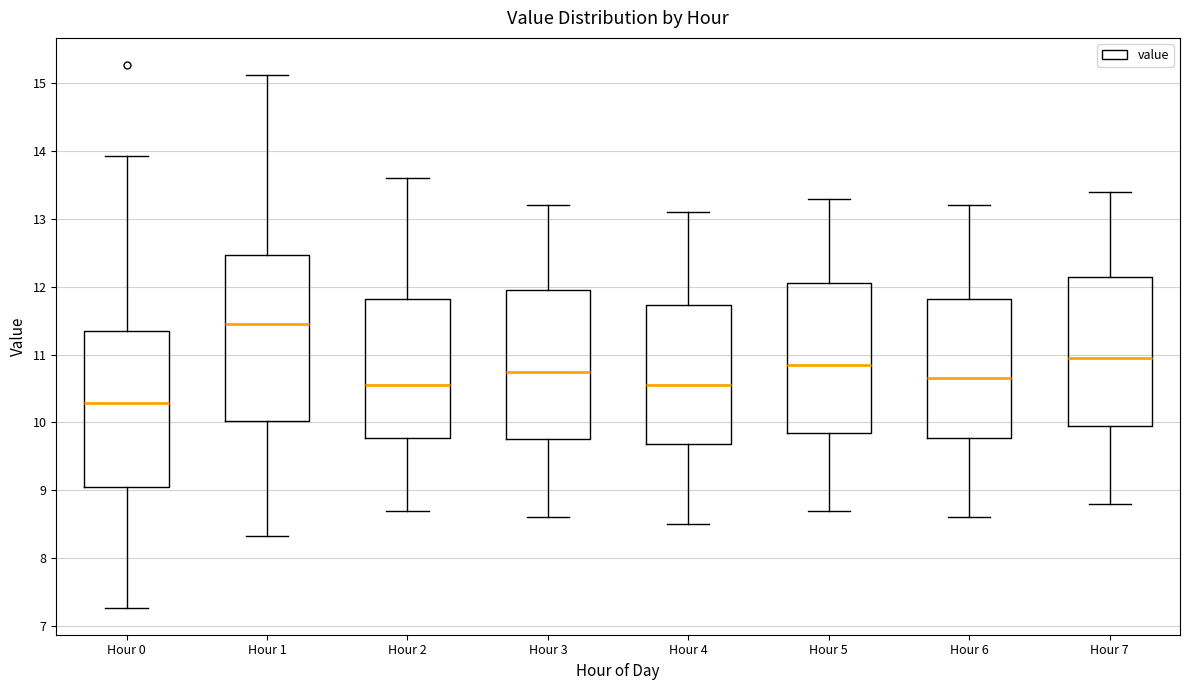

Reading left to right, read every box against the y-axis: the position of its median line, the range the box covers, and the ends of its whiskers. The values are not printed on the chart, so give them approximately, as read against the axis.

Hour 0: median 10.3, box 9.1 to 11.3, whiskers 7.3 to 13.9
Hour 1: median 11.5, box 10.0 to 12.5, whiskers 8.3 to 15.1
Hour 2: median 10.6, box 9.8 to 11.8, whiskers 8.7 to 13.6
Hour 3: median 10.8, box 9.8 to 12.0, whiskers 8.6 to 13.2
Hour 4: median 10.6, box 9.7 to 11.7, whiskers 8.5 to 13.1
Hour 5: median 10.9, box 9.9 to 12.1, whiskers 8.7 to 13.3
Hour 6: median 10.7, box 9.8 to 11.8, whiskers 8.6 to 13.2
Hour 7: median 11.0, box 10.0 to 12.2, whiskers 8.8 to 13.4